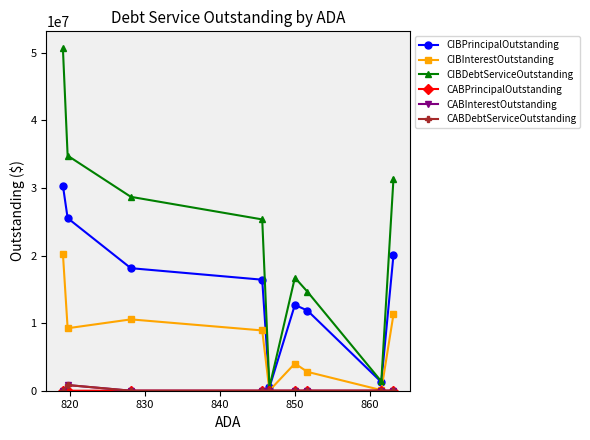

Which series has the widest spread of values?

CIBDebtServiceOutstanding